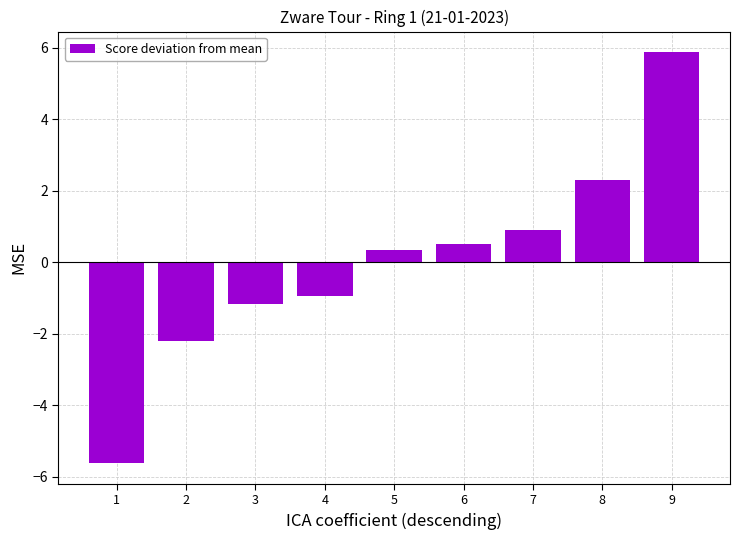

Which category has the lowest value across all series?

1